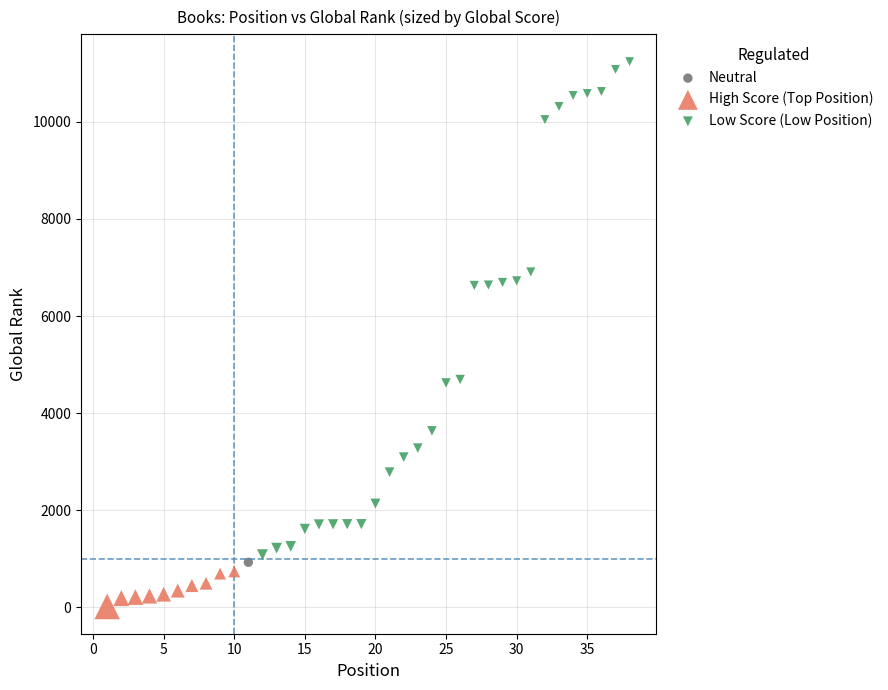

Which series contains the highest Y value?

Low Score (Low Position)